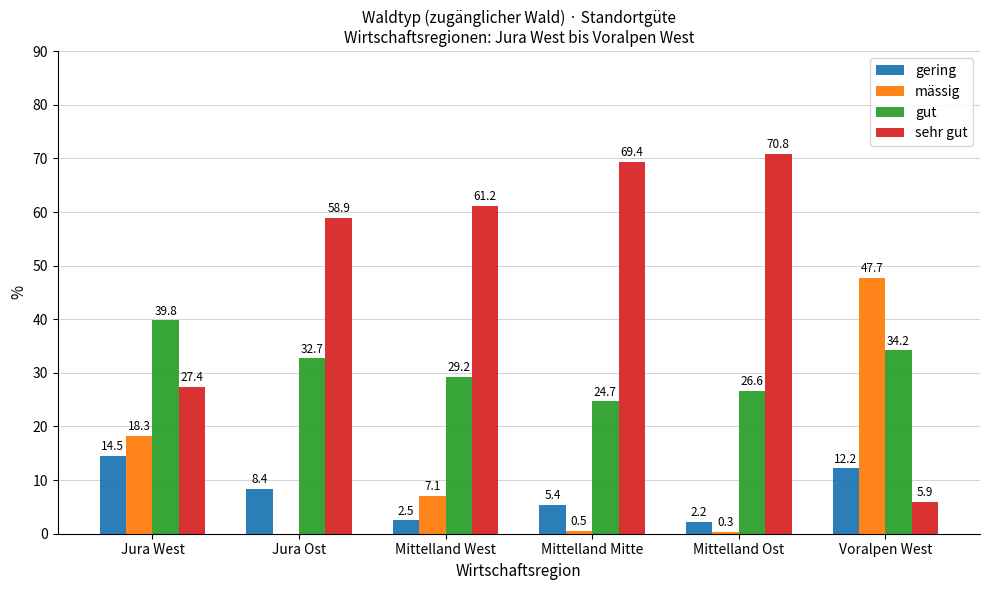

What is the maximum value shown in the chart?

70.8